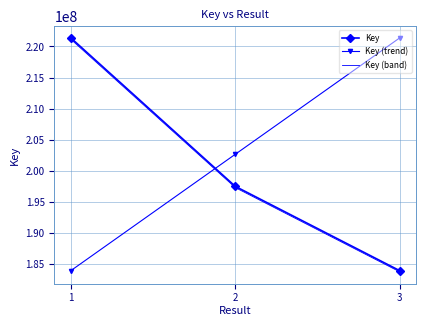

Where is Key (band) nearest to the value 202473903?

2